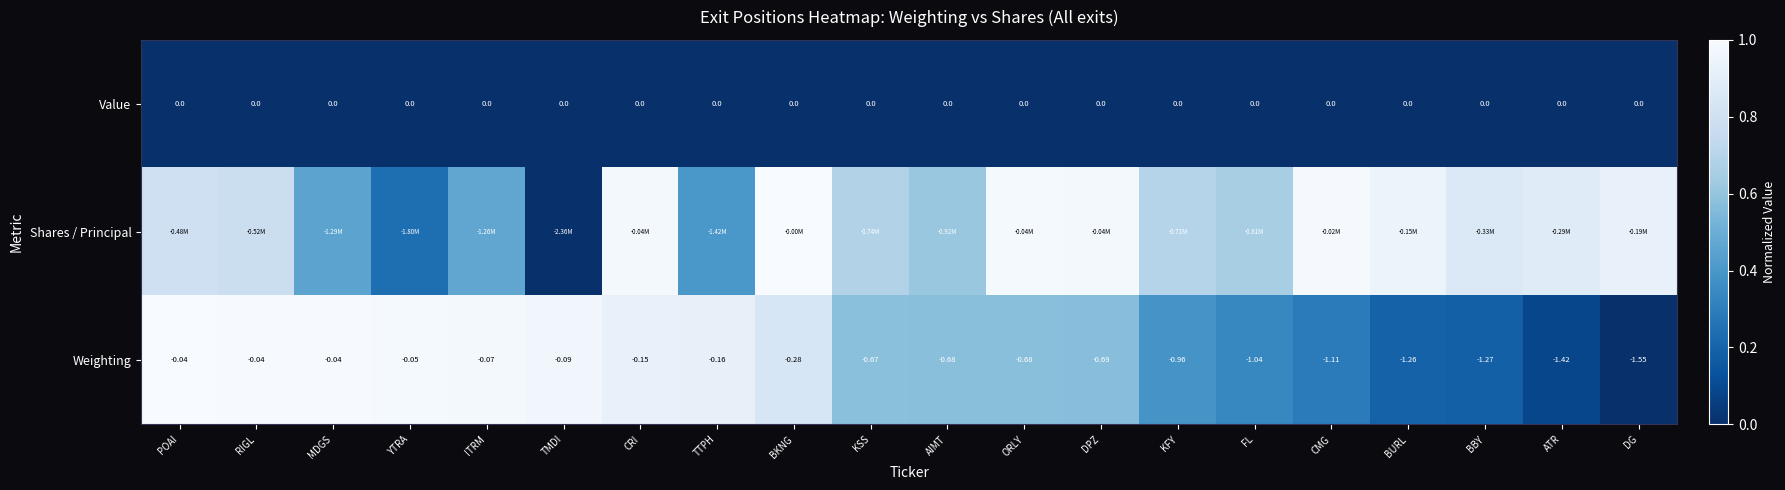

At which category does the chart reach its minimum across all series?

POAI